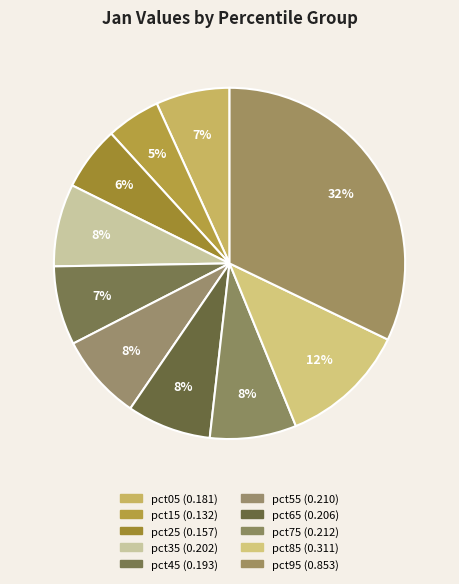

Is pct85 the majority of the pie?

No